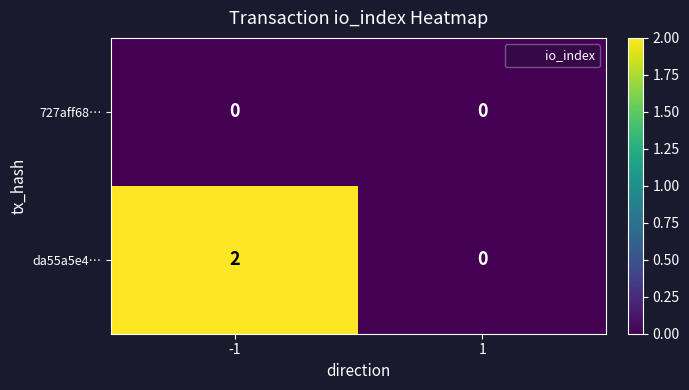

Reading left to right, transcribe all the data shown in this chart.

727aff68…: -1=0	1=0
da55a5e4…: -1=2	1=0